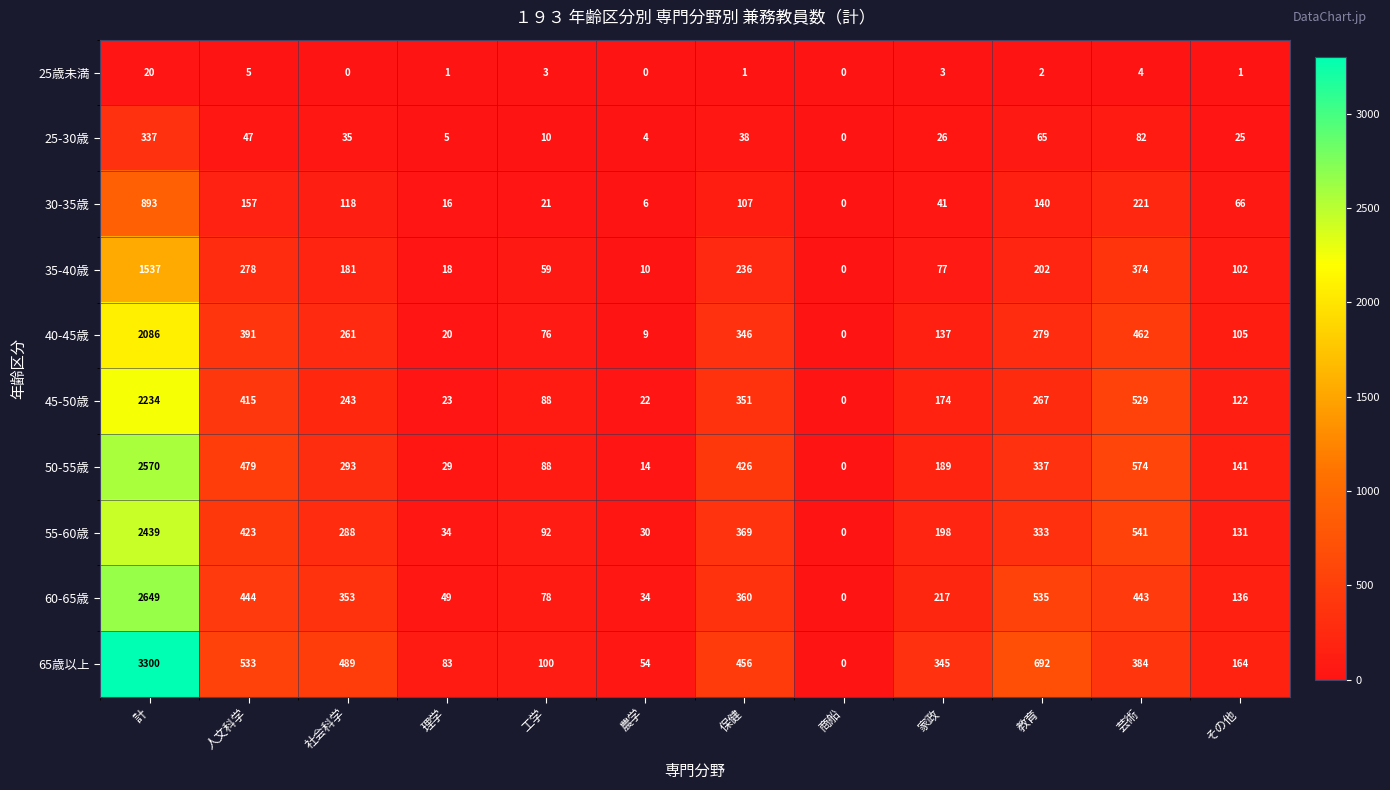

At how many categories does at least one series exceed 1479?

1